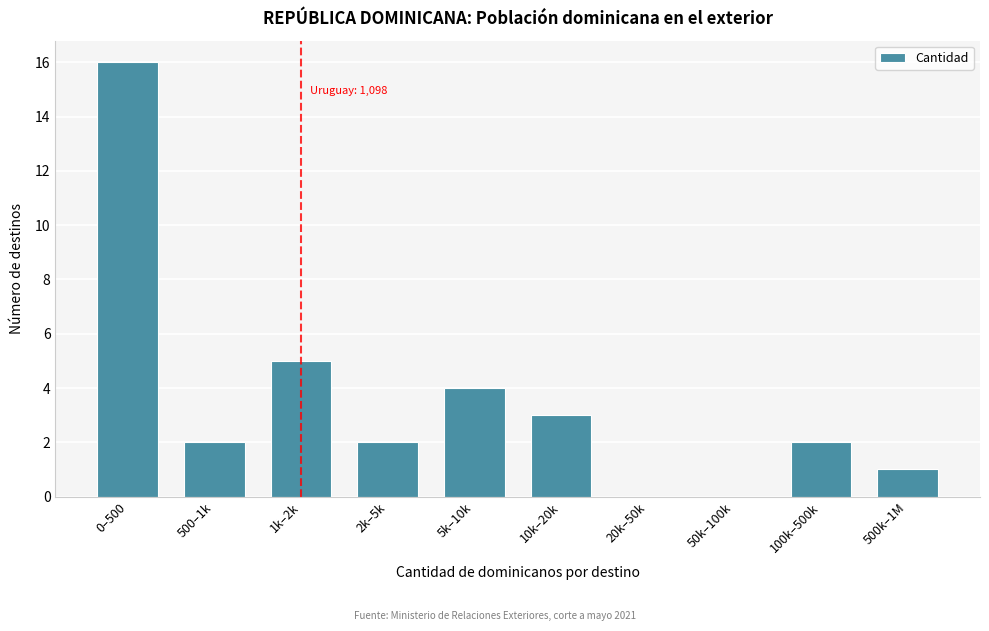

Reading right to left, transcribe all the data shown in this chart.

500k–1M=1	100k–500k=2	50k–100k=0	20k–50k=0	10k–20k=3	5k–10k=4	2k–5k=2	1k–2k=5	500–1k=2	0–500=16